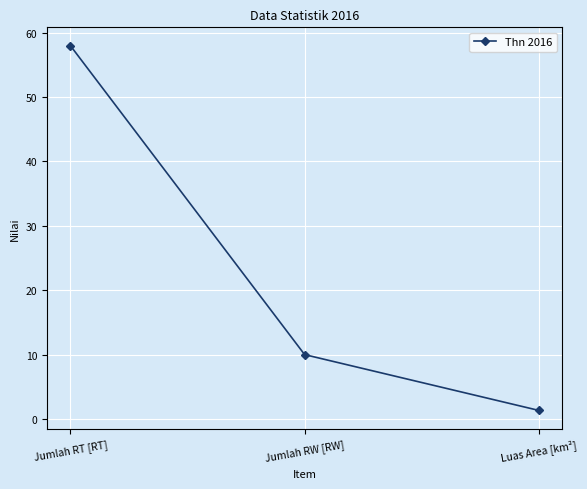

What is the average value?

23.1